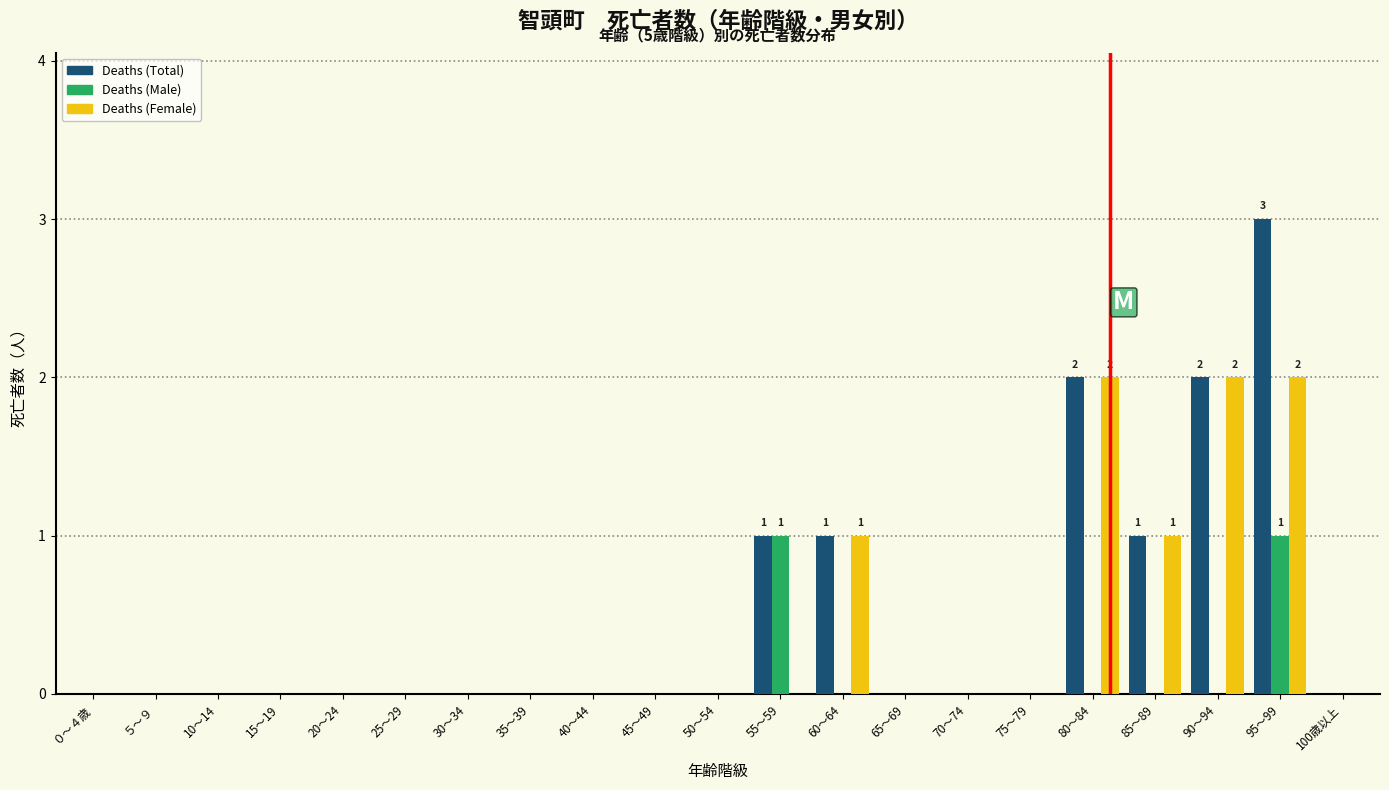

Is it true that Deaths (Total) equals 0 at 20～24?

True